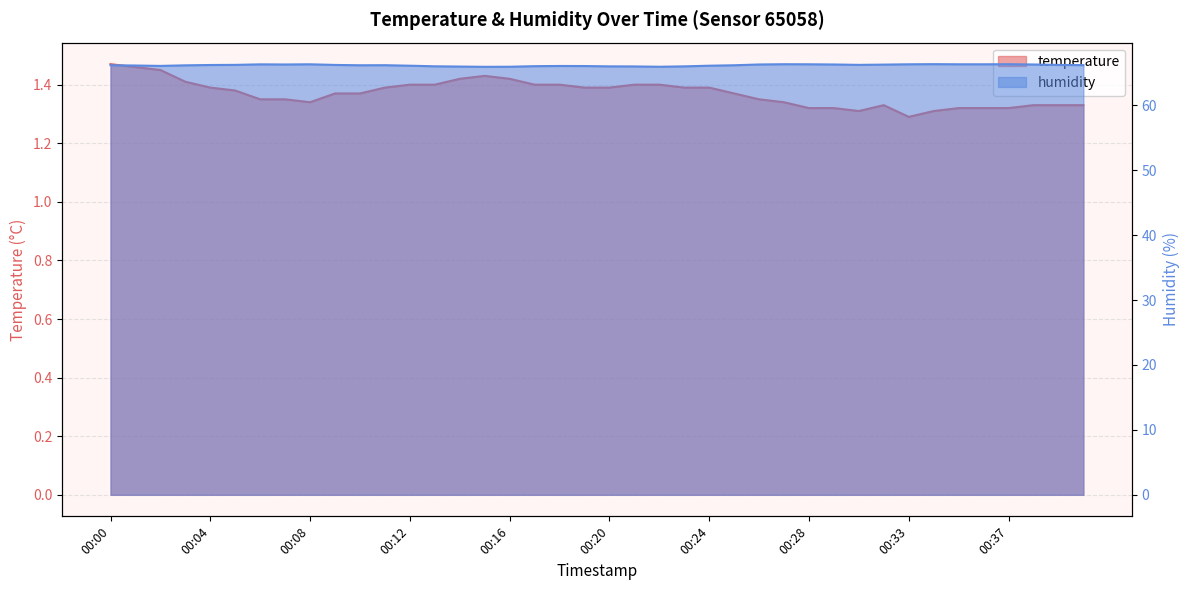

Is it true that humidity equals 66.1 at 00:24?

True